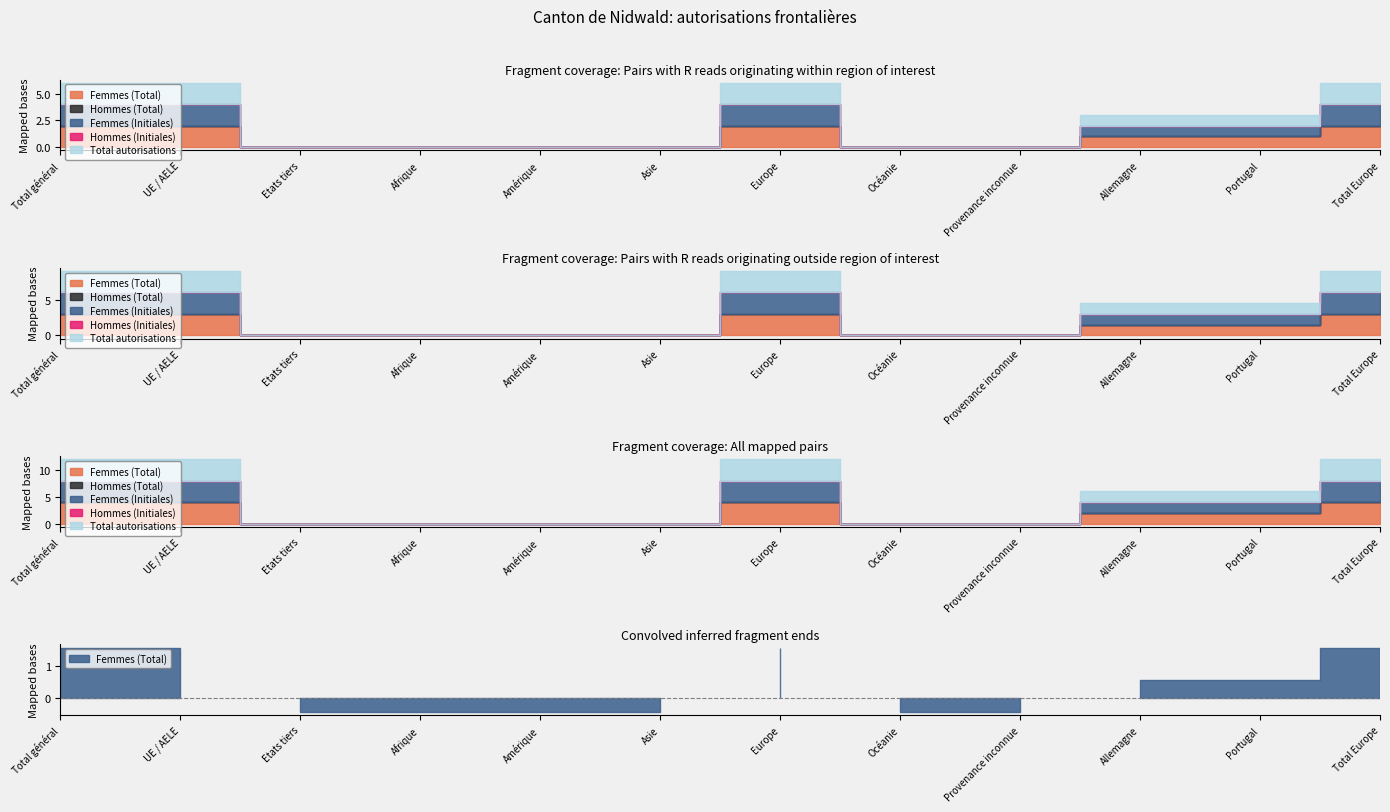

Does the chart have visible grid lines?

No